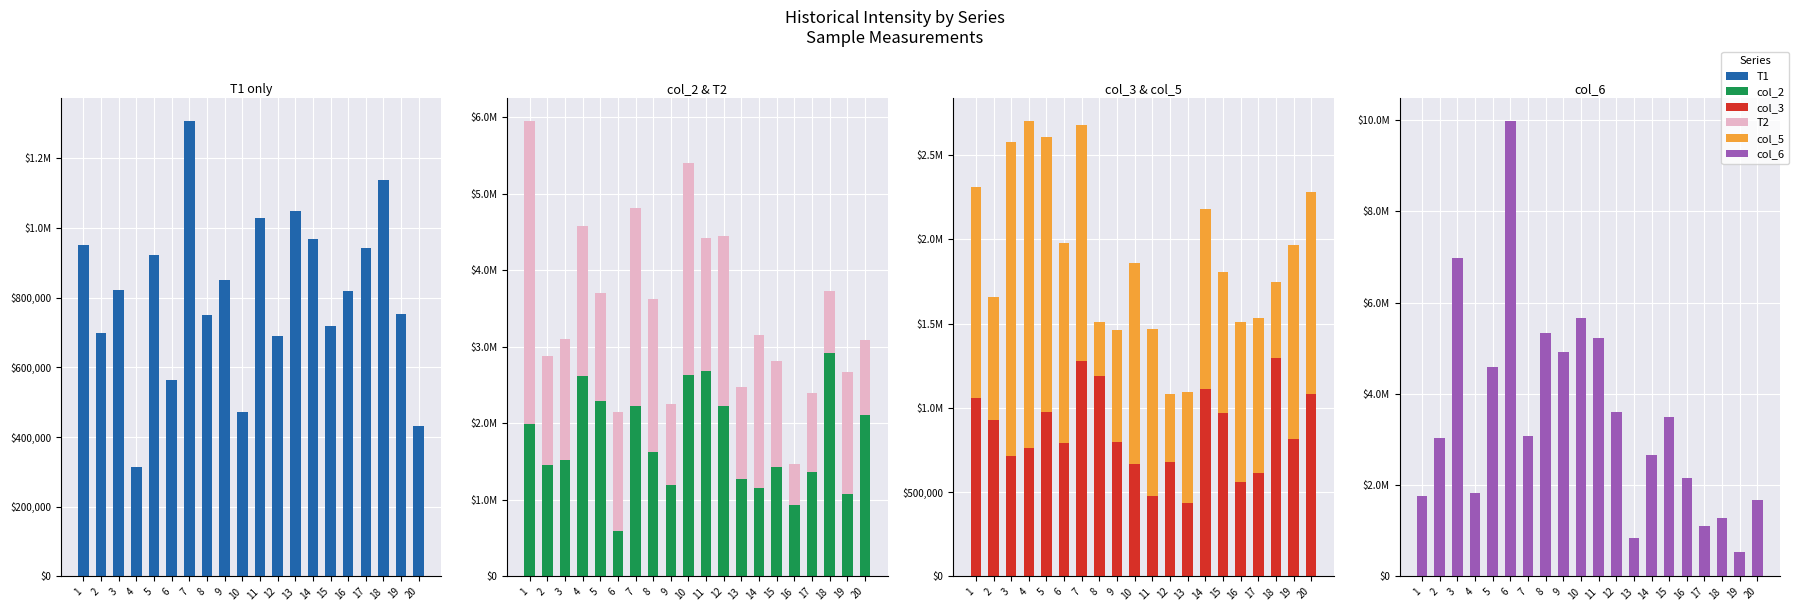

Reading left to right, transcribe all the data shown in this chart.

T1: 949770.8	698641.3	822109.9	313521.3	921410.8	563582.2	1306941.8	749607.0	851949.5	470693.0	1029671.8	689599.0	1048825.1	969581.6	717136.9	818081.9	942208.1	1137686.3	753306.2	430824.7
col_2: 1989800.2	1450056.8	1518942.7	2623912.3	2292388.5	590215.9	2229092.4	1622107.2	1189145.2	2637229.1	2685482.2	2228023.8	1268553.1	1153469.2	1428108.7	935220.9	1367360.8	2924774.4	1073732.5	2115077.2
T2: 3962995.3	1430903.6	1583389.7	1957247.9	1406160.5	1554454.3	2587085.5	2001472.9	1066909.7	2768753.6	1742452.0	2221447.5	1201475.6	2003692.4	1391446.2	540318.8	1025068.5	801148.2	1593254.0	975253.6
col_3: 1058278.4	926589.6	712862.4	759471.4	974185.0	790461.8	1277924.2	1190542.7	795558.4	667486.5	478255.7	679405.9	433701.8	1112121.2	972869.7	559307.6	616685.2	1297652.9	815122.6	1082692.6
col_5: 1255647.3	729549.6	1865920.6	1944342.0	1635670.6	1187172.3	1400570.7	322481.4	668719.5	1194817.2	990214.5	401642.7	660334.8	1067567.3	834111.5	949277.5	918122.7	447429.7	1153304.8	1197283.3
col_6: 1760536.6	3023746.5	6969150.5	1833861.5	4582064.4	9982292.9	3072575.0	5332000.2	4914656.8	5664839.2	5220040.0	3603029.4	832549.6	2656711.2	3486465.9	2157576.0	1113683.1	1286719.9	538592.5	1682772.8